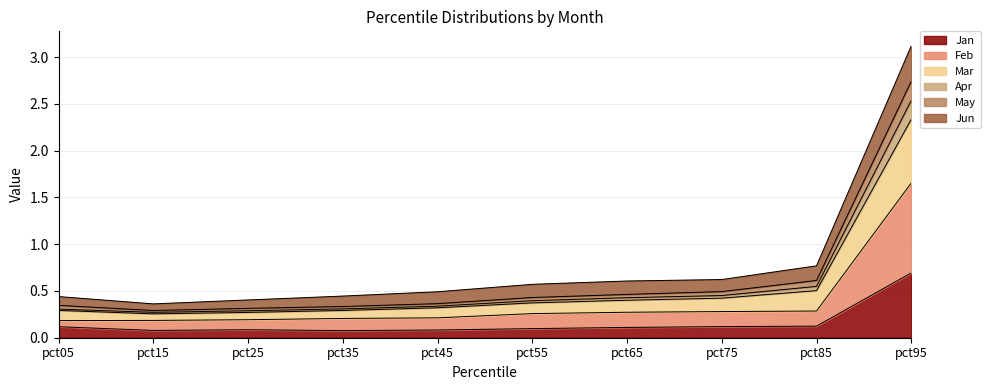

At which category is the sum across all series the highest?

pct95